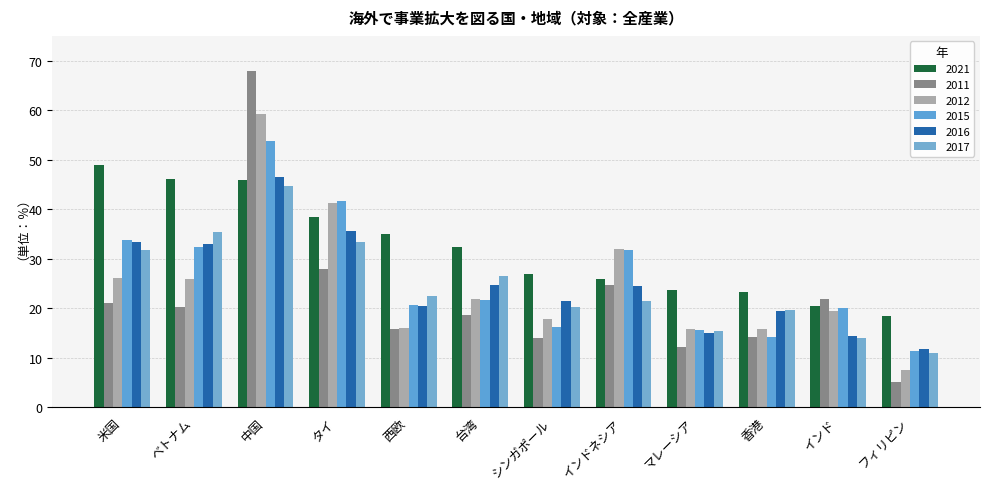

Are the bars horizontal?

No